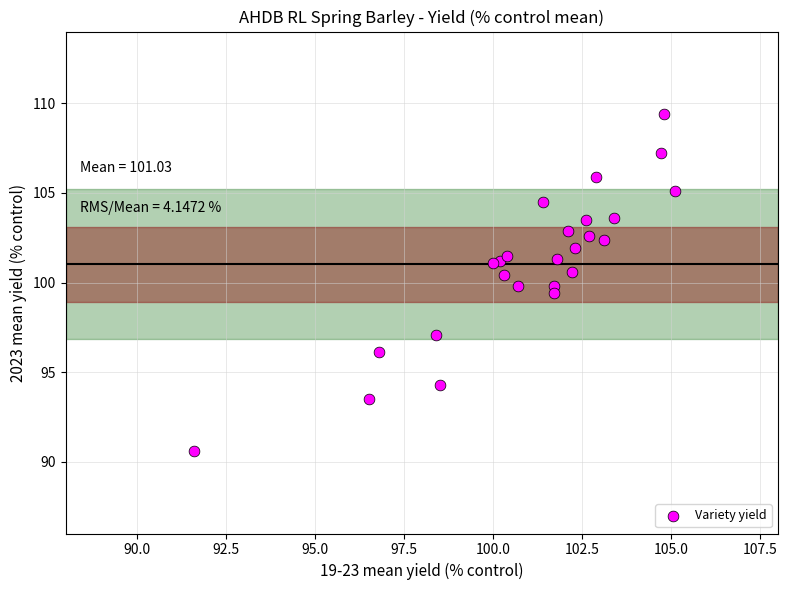

What is the range of Y values (max minus min)?

18.8